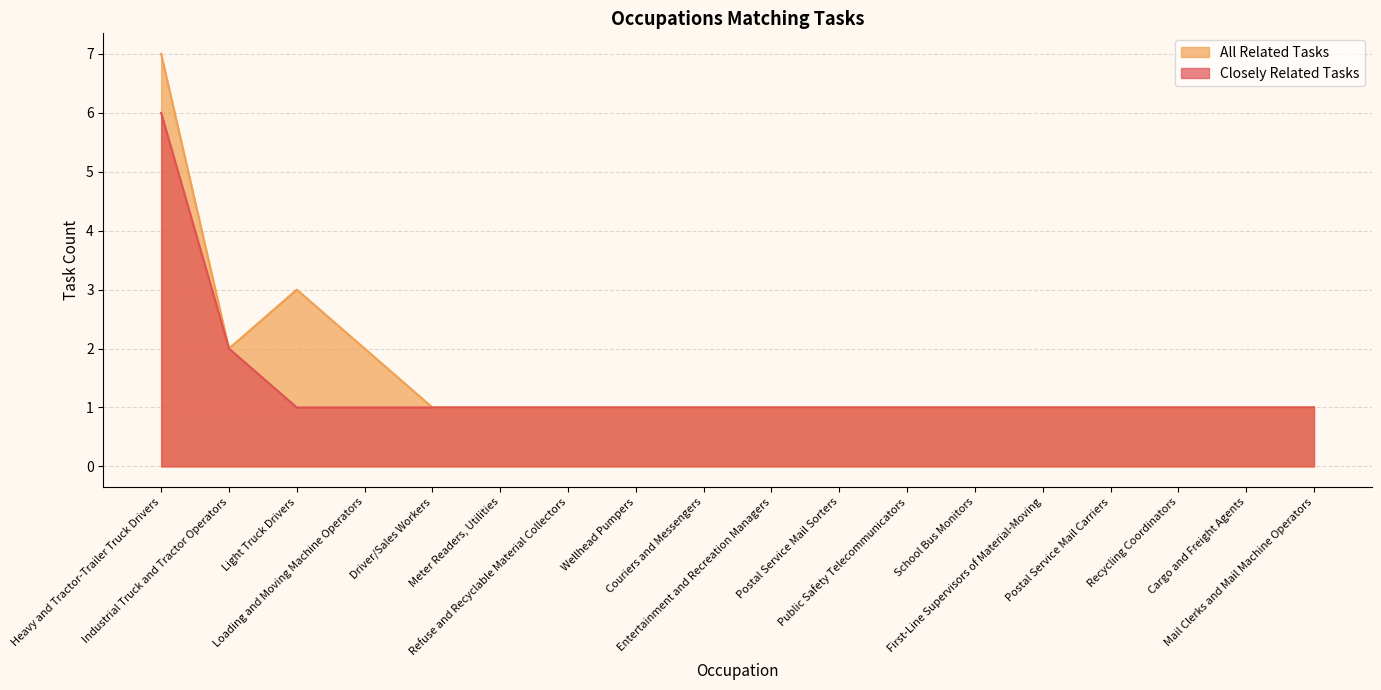

Between School Bus Monitors and Cargo and Freight Agents, which series saw the biggest shift?

Closely Related Tasks